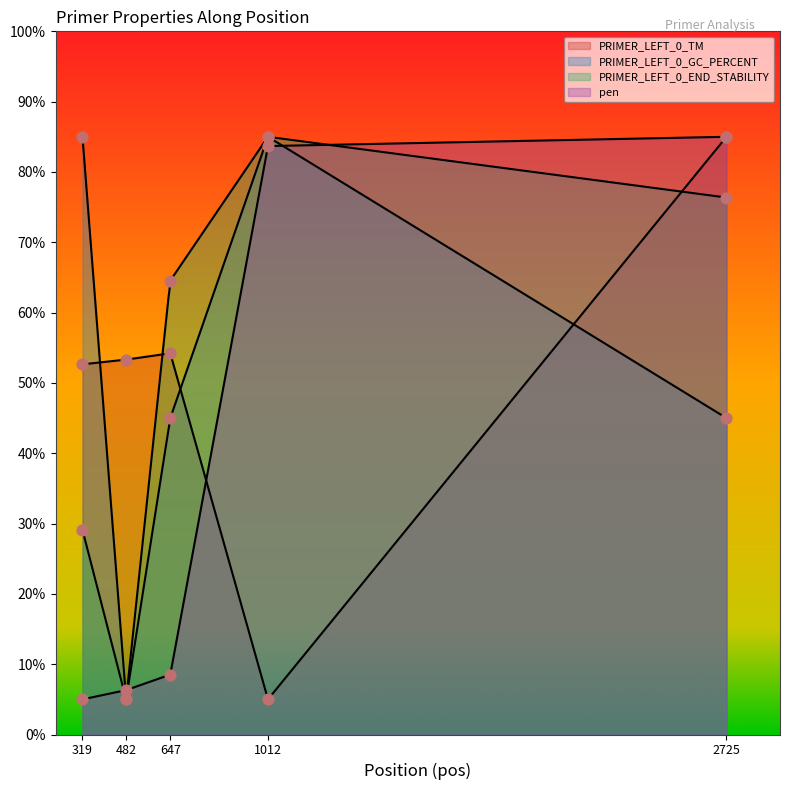

Which series has the largest total across all categories?

PRIMER_LEFT_0_GC_PERCENT